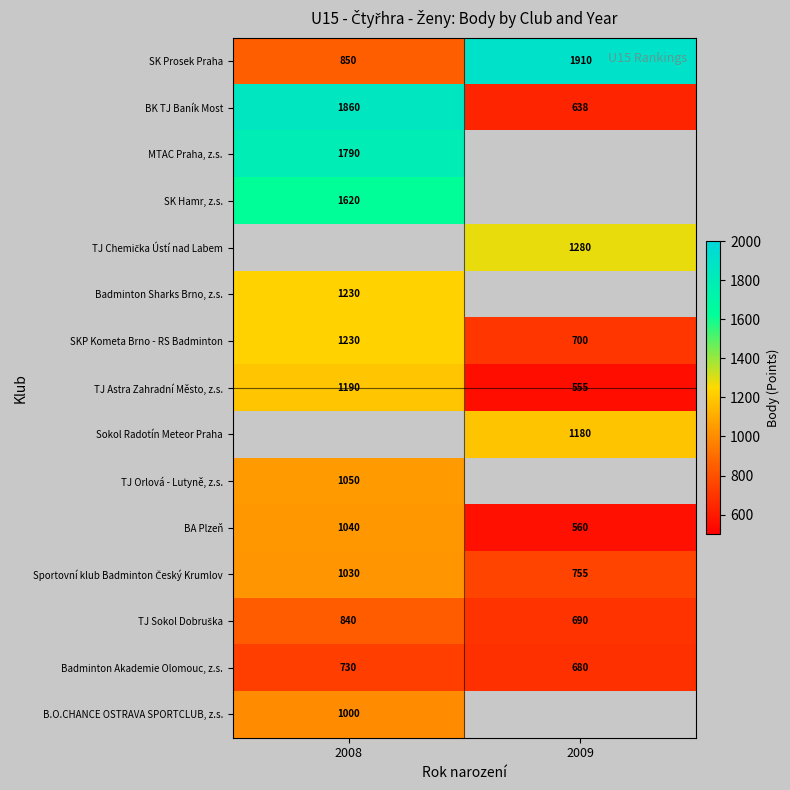

Rank the categories by BK TJ Baník Most value from highest to lowest.

2008, 2009